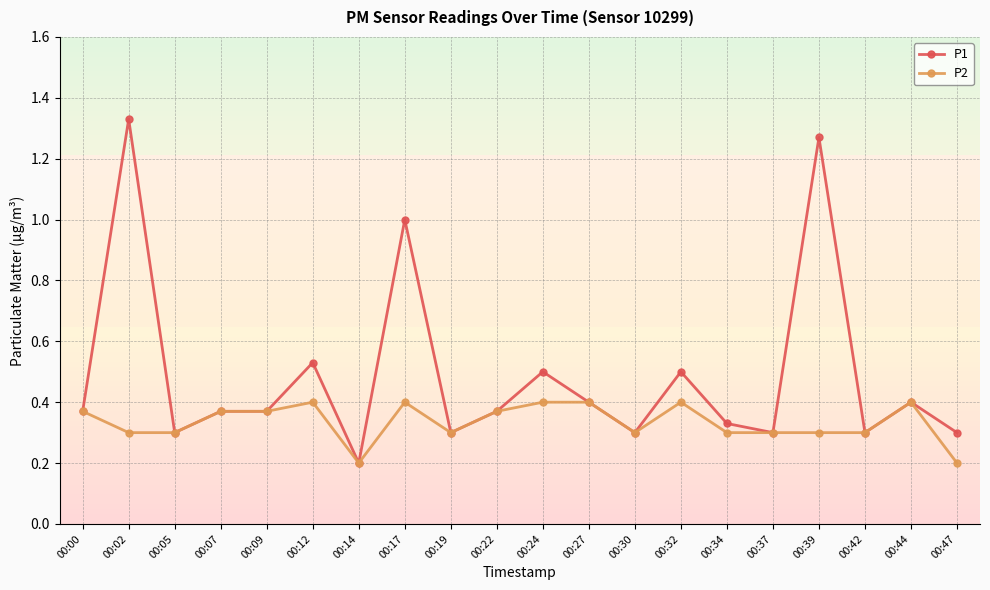

What is the value of the P1 point at the 8th from the left?

1.0